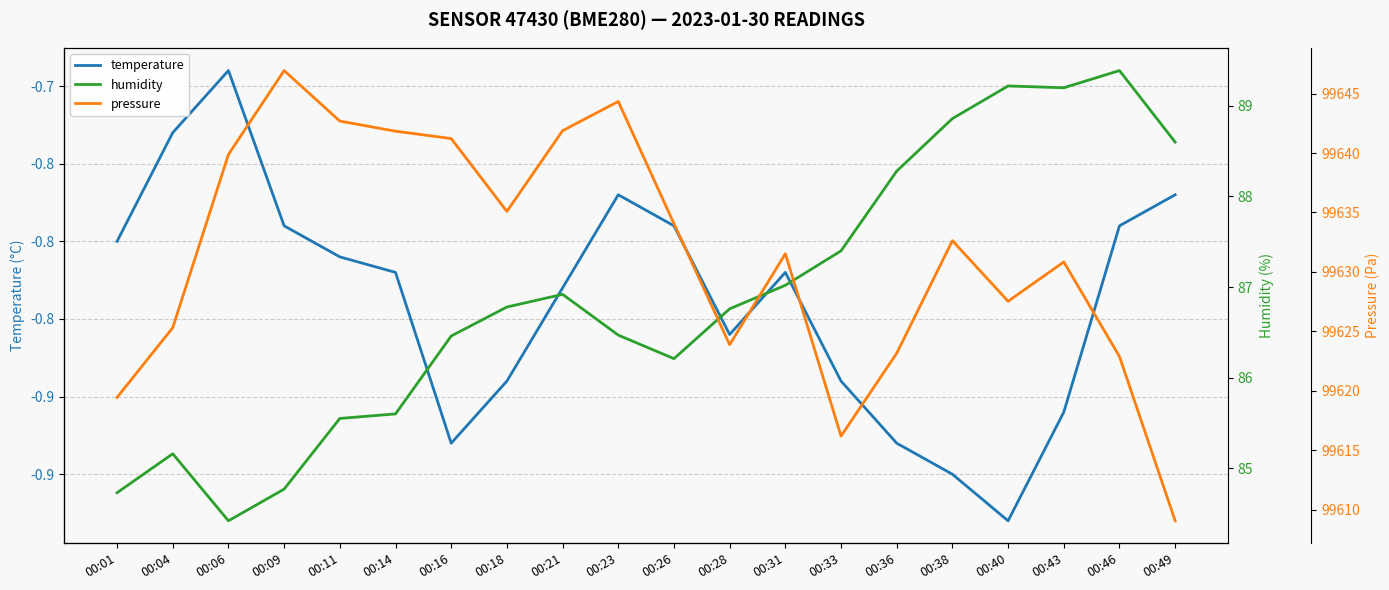

At which label does pressure reach its minimum?

00:49